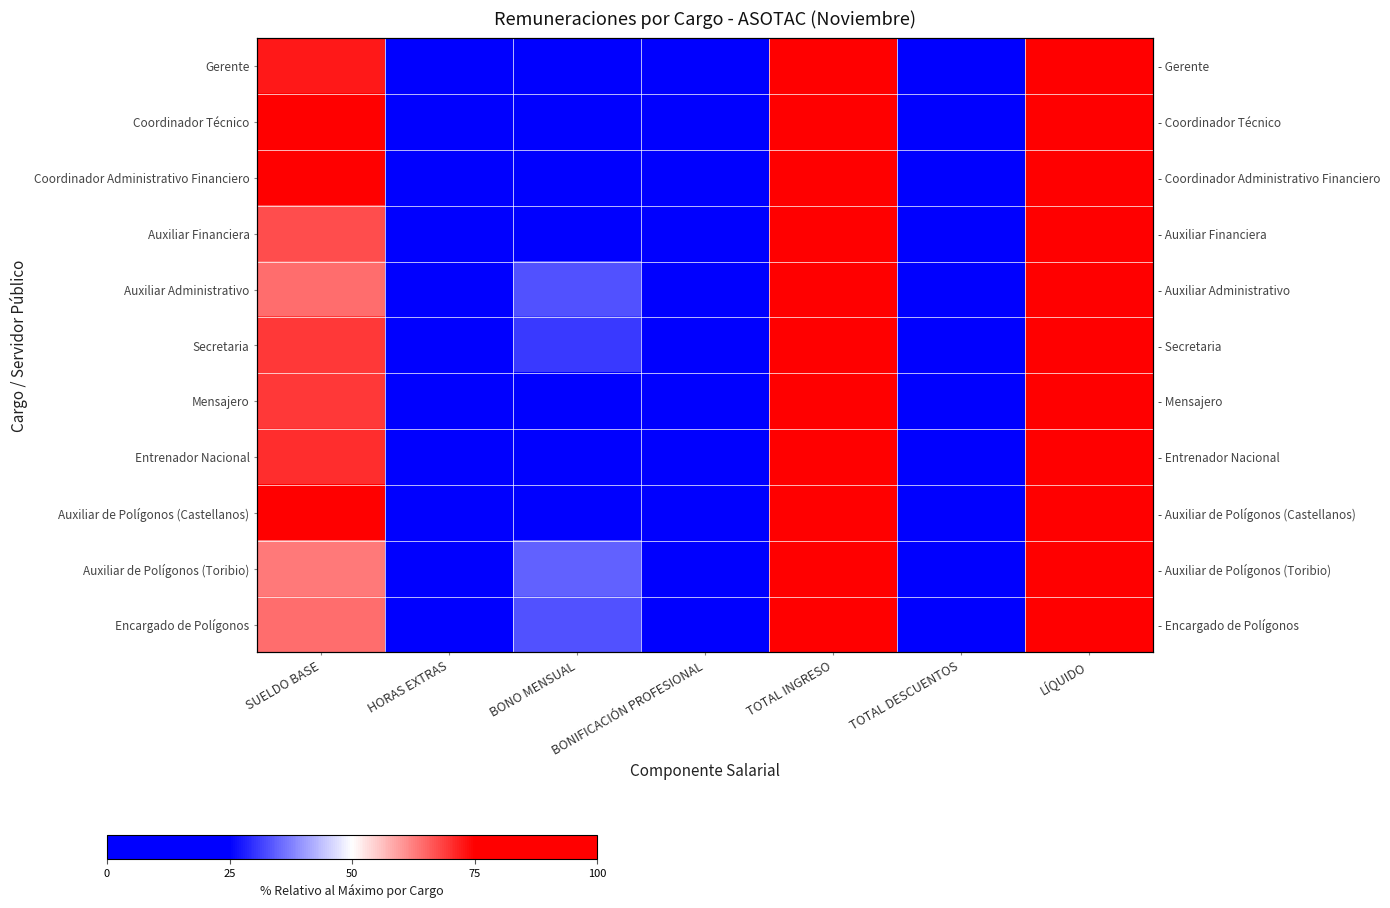

What is the average value of the Auxiliar Administrativo series?

42.9